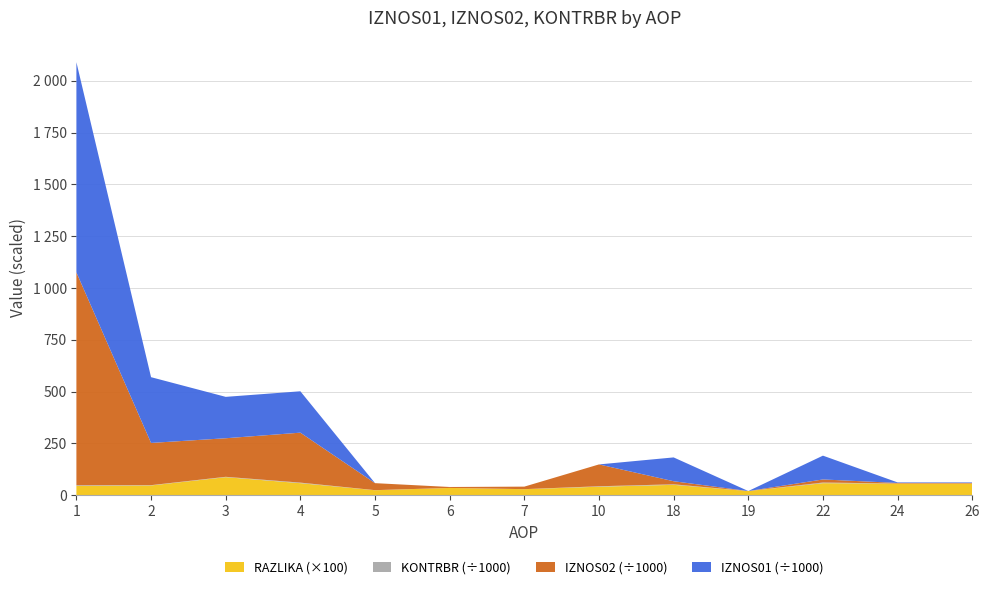

Reading right to left, what are all the values shown in this chart?

AOP: 26.0	24.0	22.0	19.0	18.0	10.0	7.0	6.0	5.0	4.0	3.0	2.0	1.0
IZNOS01: 2618.2	2618.2	114904.4	53.2	114957.6	0.0	0.0	0.0	0.0	199776.6	199776.6	317352.4	1014648.6
IZNOS02: 2866.4	2866.4	14814.1	0.0	14814.1	105426.4	12161.7	4567.6	33775.8	241099.8	186178.5	203859.1	1027362.0
KONTRBR: 217.1	200.4	3179.7	1.0	2602.6	2108.5	170.3	54.8	337.8	2727.9	1716.4	1450.1	3069.4
RAZLIKA: 0.6	0.6	0.6	0.2	0.5	0.4	0.3	0.3	0.2	0.6	0.9	0.5	0.5